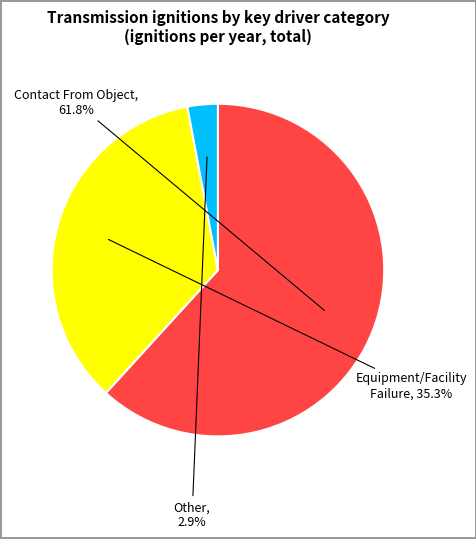

Is there a majority slice in this chart?

Yes